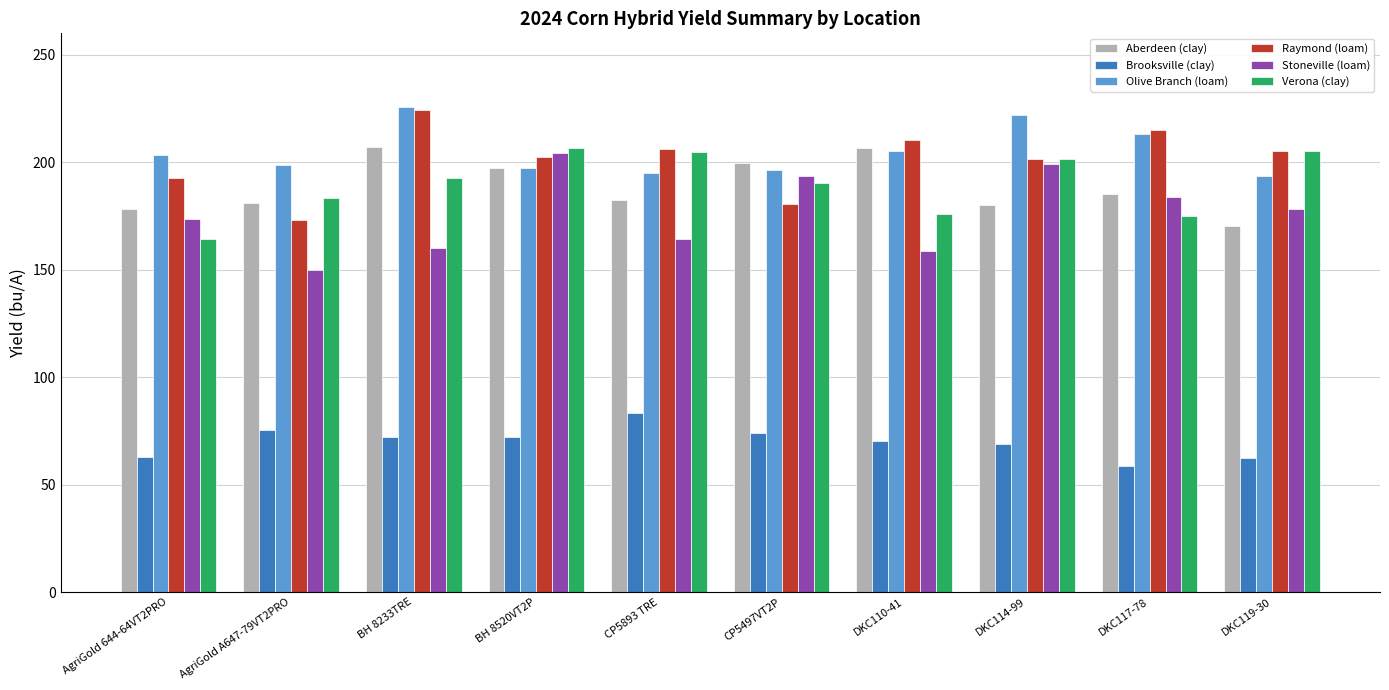

How many data points in Raymond (loam) are less than 205?

5